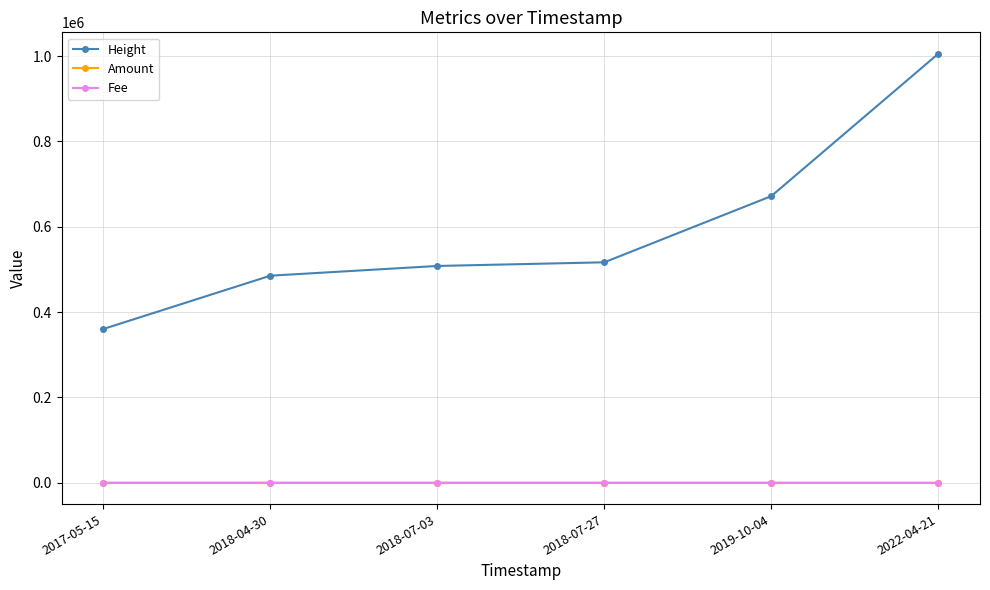

Which series has the widest spread of values?

Height